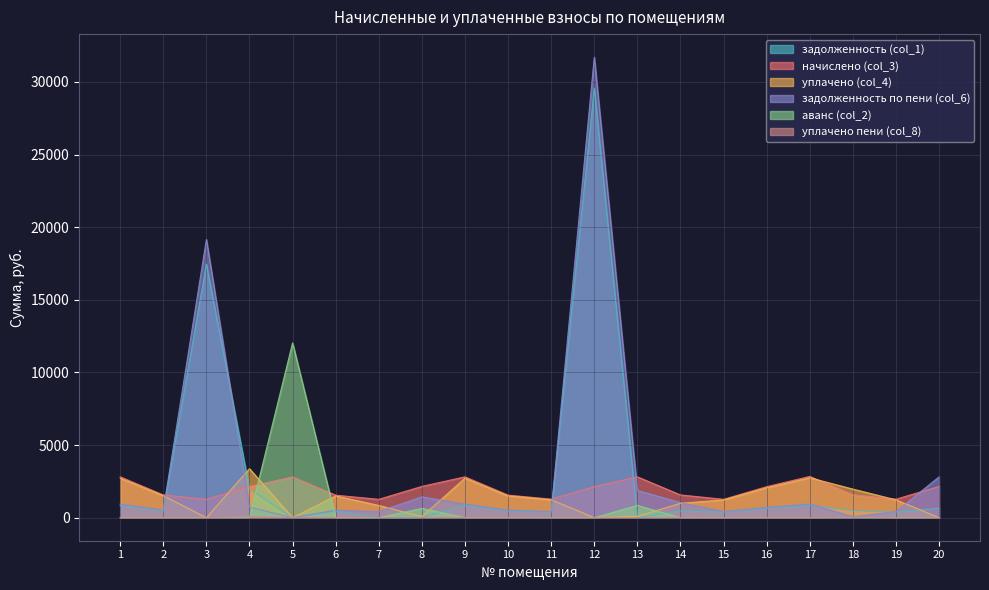

Rank the series at 1 from lowest to highest value.

аванс (col_2), уплачено пени (col_8), задолженность (col_1), задолженность по пени (col_6), уплачено (col_4), начислено (col_3)